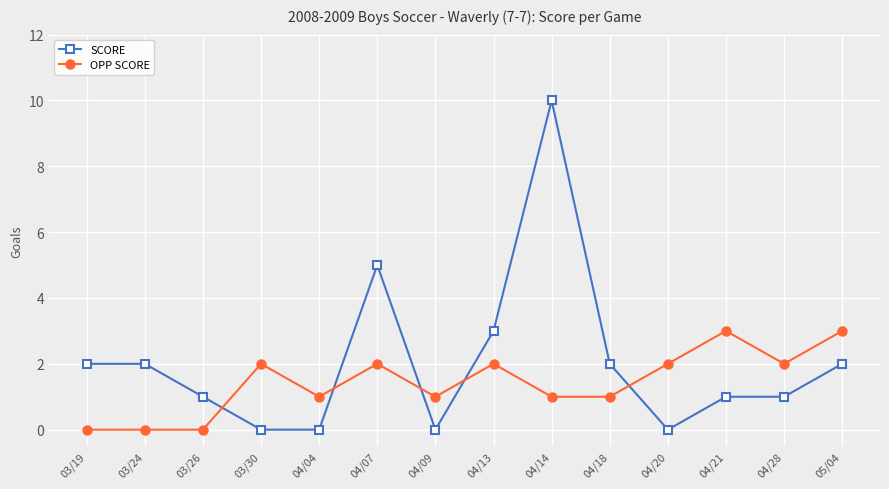

True or false: SCORE has more than 1 points higher than both neighbors.

True